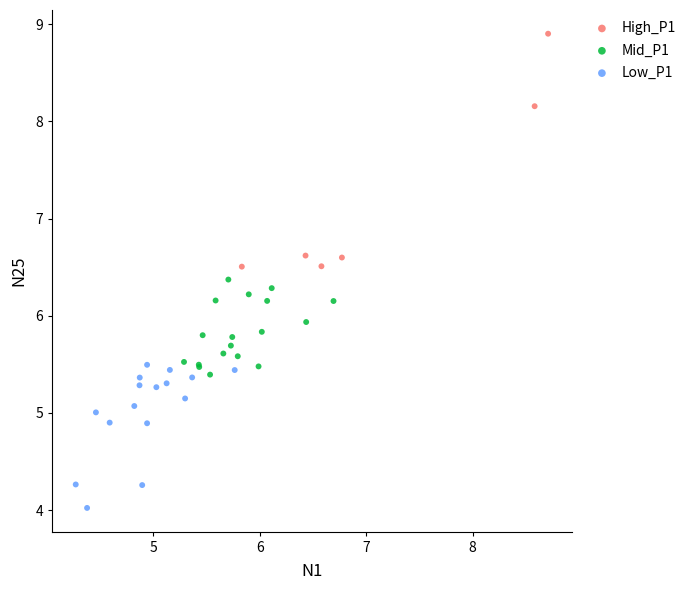

Which series contains the highest Y value?

High_P1